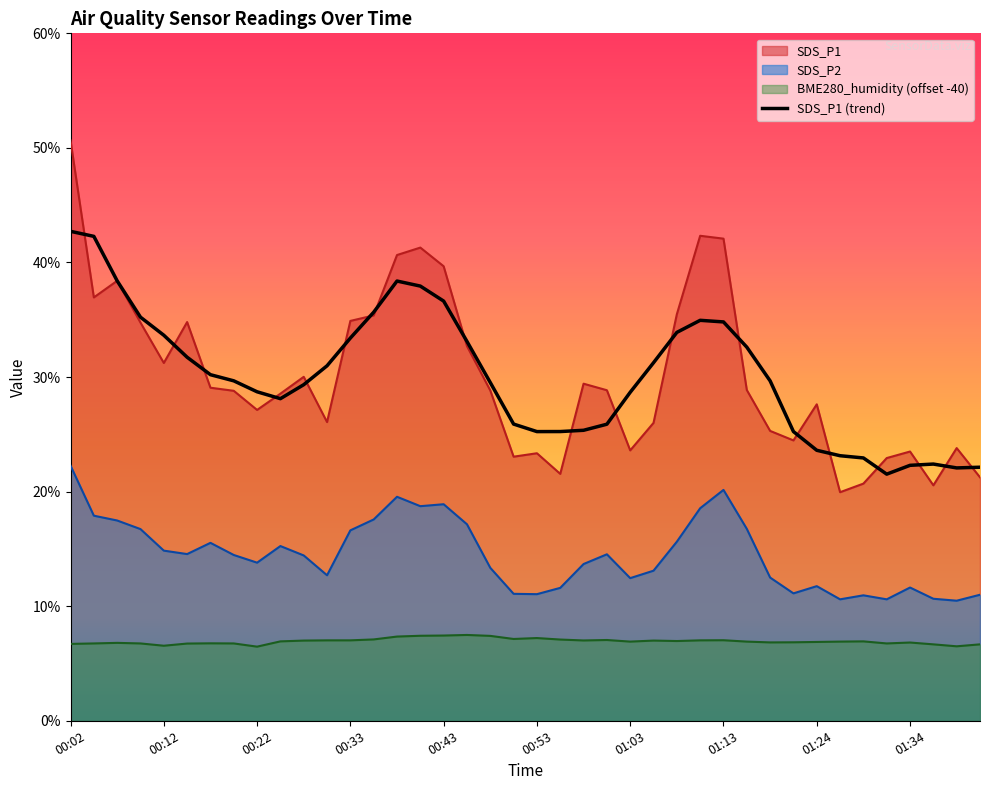

How many interior local peaks does the SDS_P1 series have?

10